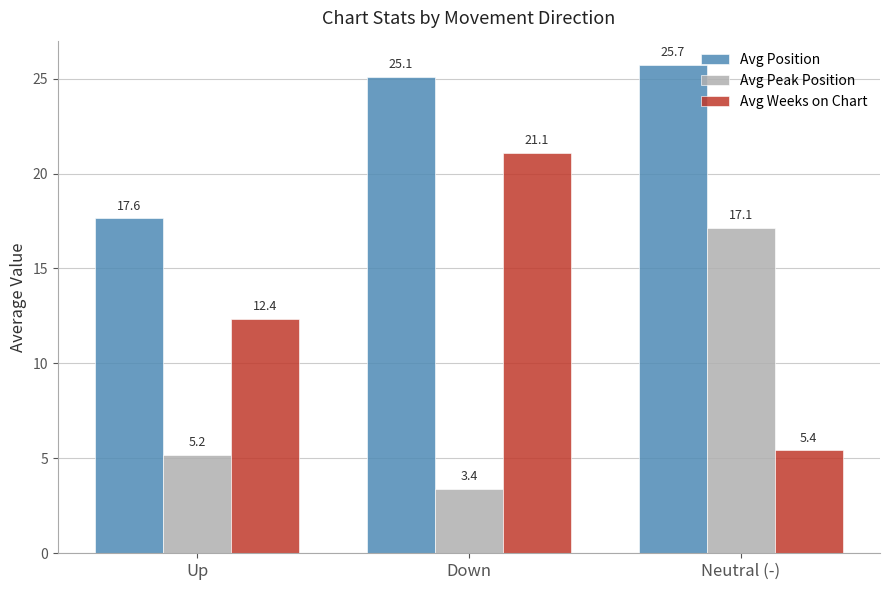

What are all the series names shown in the legend?

Avg Position, Avg Peak Position, Avg Weeks on Chart